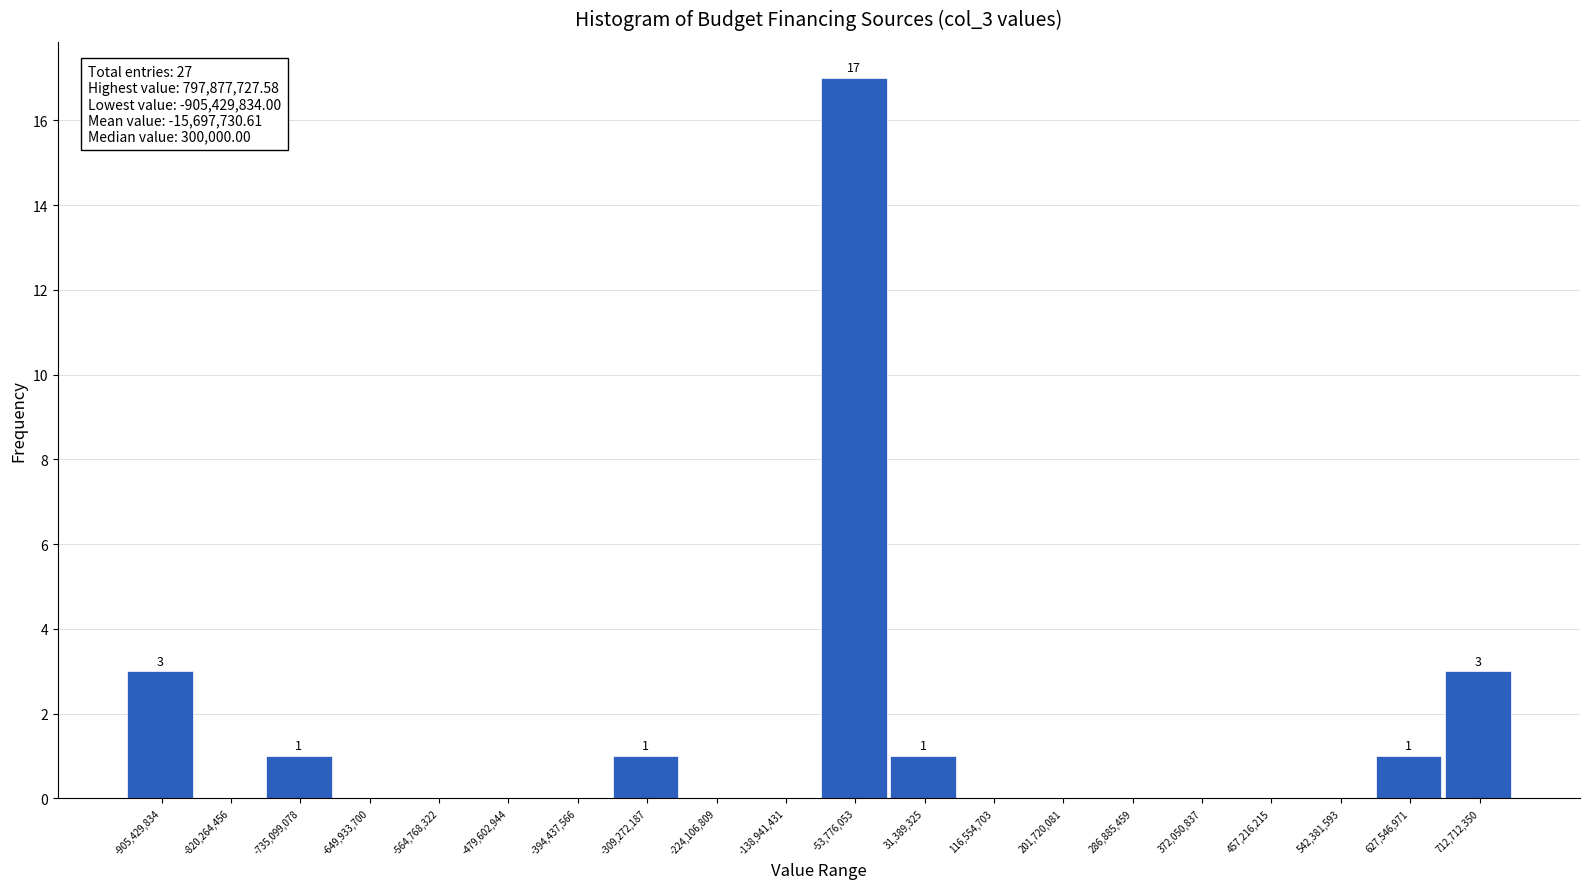

Reading left to right, list all the values displayed in this chart.

-905,429,834=3	-820,264,456=0	-735,099,078=1	-649,933,700=0	-564,768,322=0	-479,602,944=0	-394,437,566=0	-309,272,187=1	-224,106,809=0	-138,941,431=0	-53,776,053=17	31,389,325=1	116,554,703=0	201,720,081=0	286,885,459=0	372,050,837=0	457,216,215=0	542,381,593=0	627,546,971=1	712,712,350=3